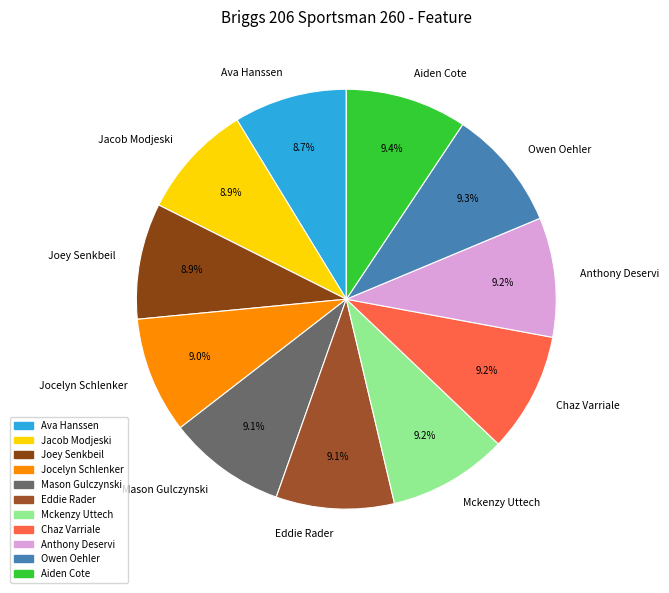

The Mckenzy Uttech slice represents 1% of the pie. True or false?

False